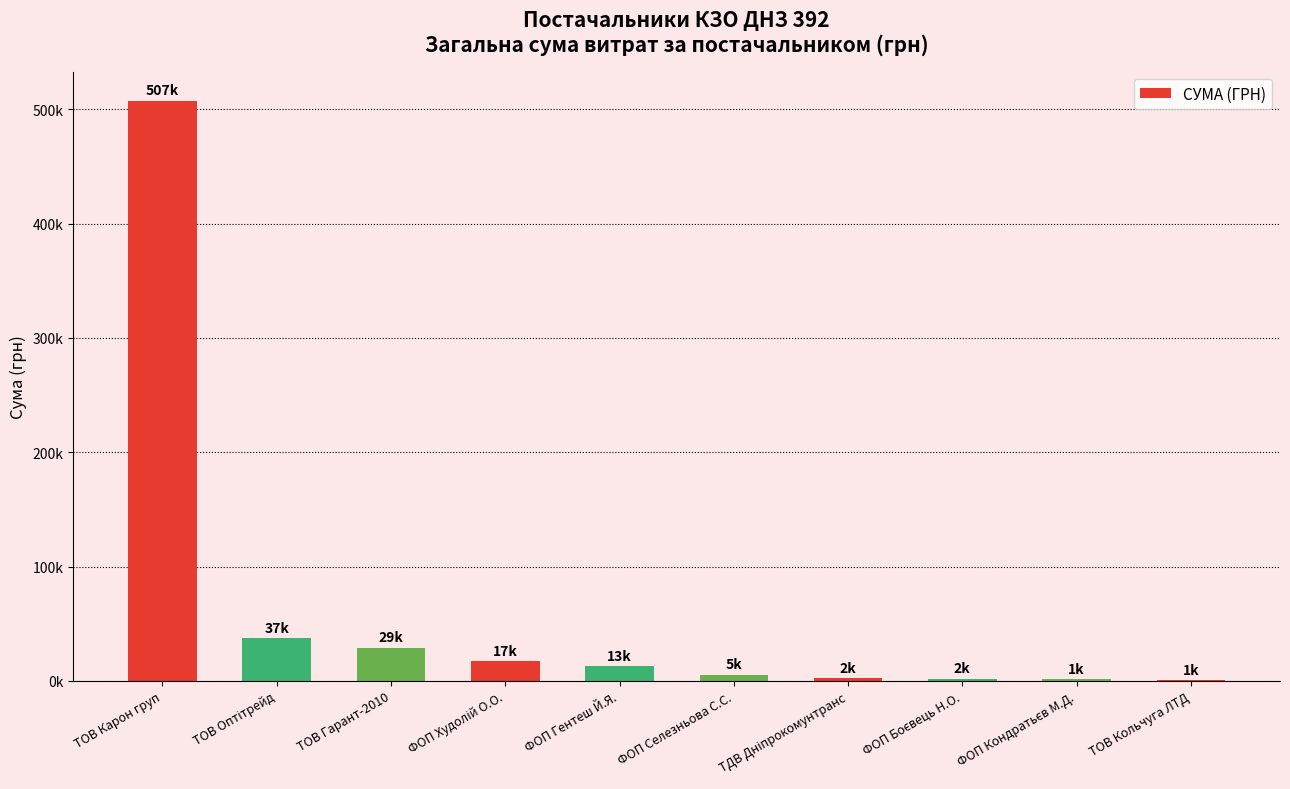

What is the value of the 1st bar from the left?

507370.3